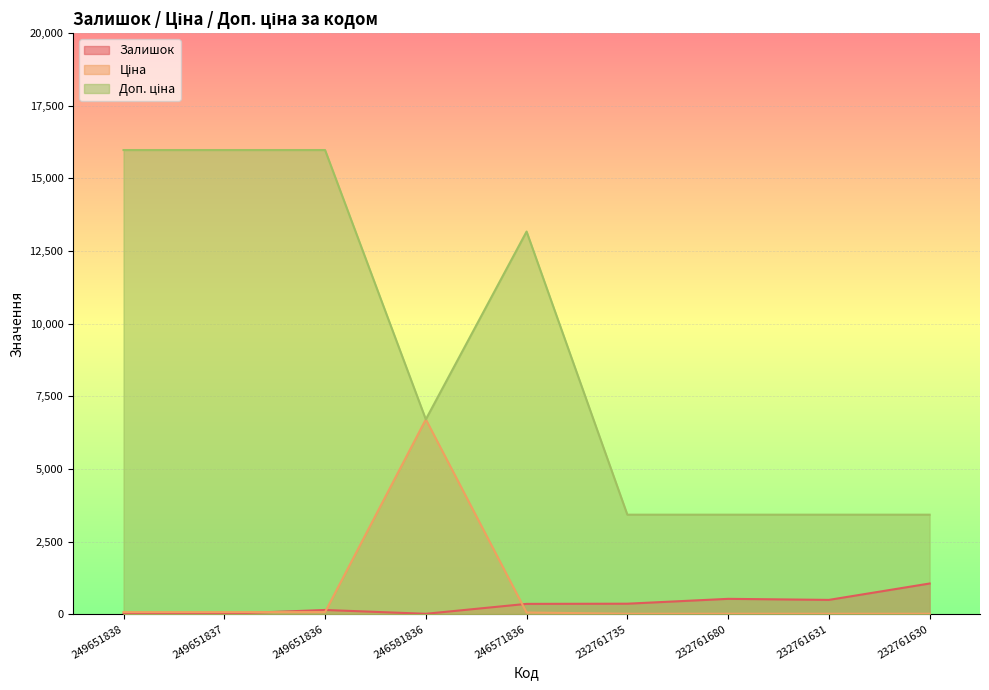

Rank the series at 246581836 from highest to lowest value.

Ціна, Доп. ціна, Залишок